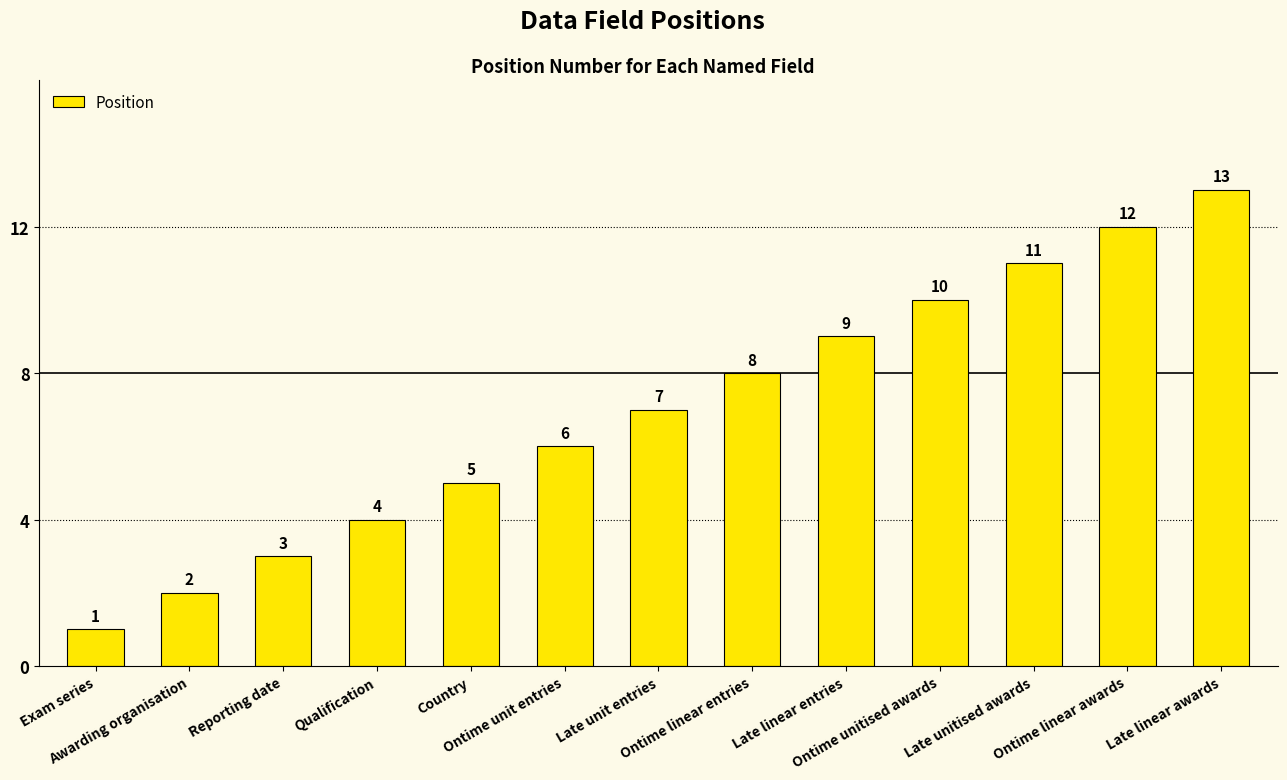

What is the difference between the maximum and minimum values?

12